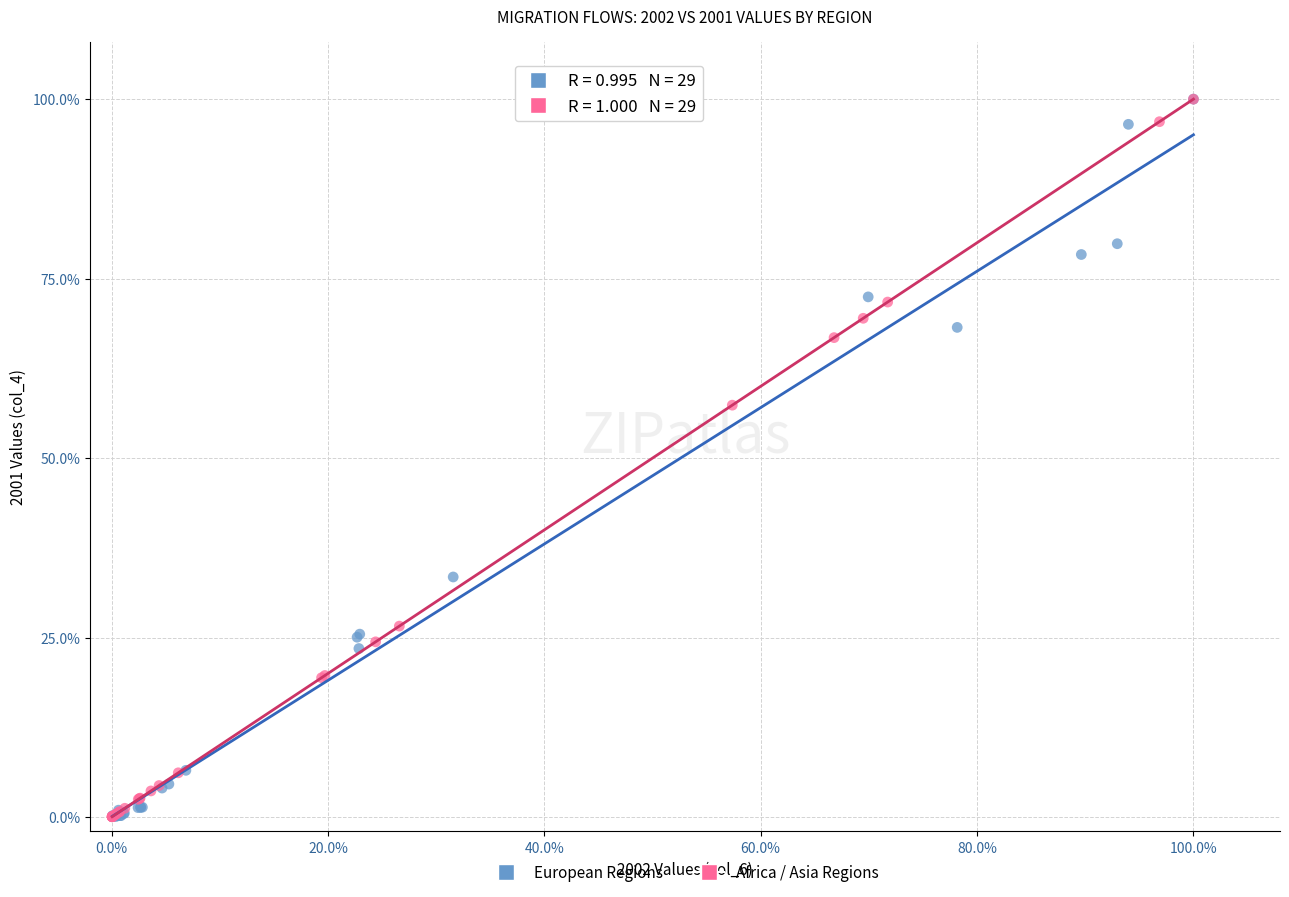

What are all the series names shown in the legend?

European Regions, Africa / Asia Regions